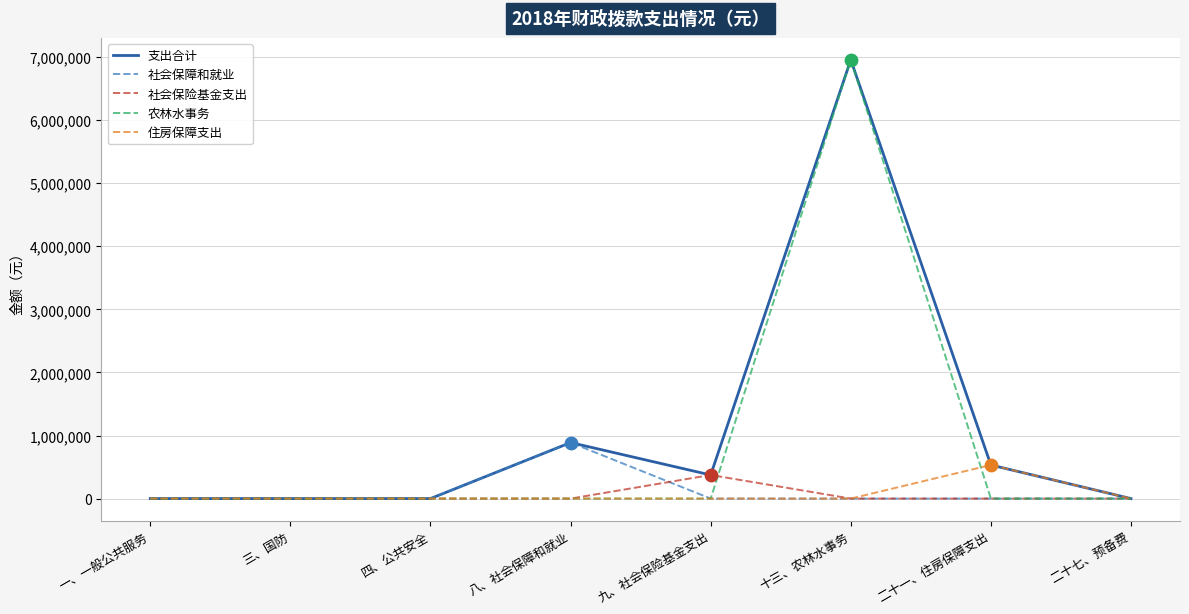

At which category is the sum across all series the highest?

十三、农林水事务